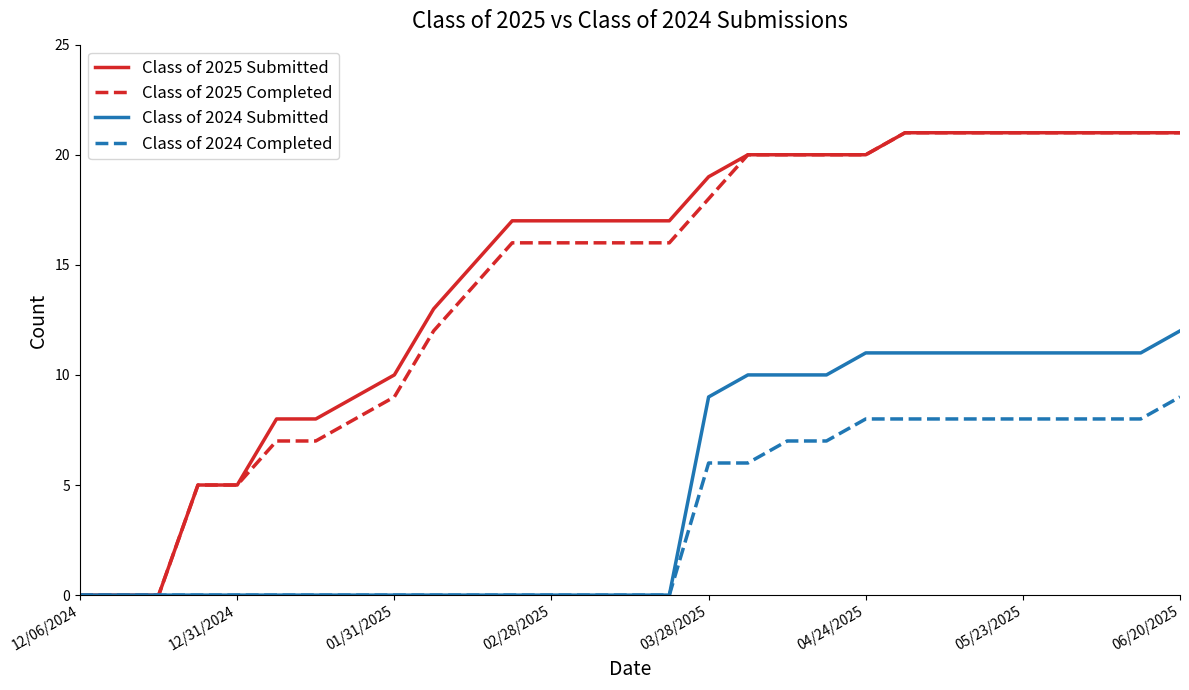

What is the maximum value for Class of 2024 Submitted?

12